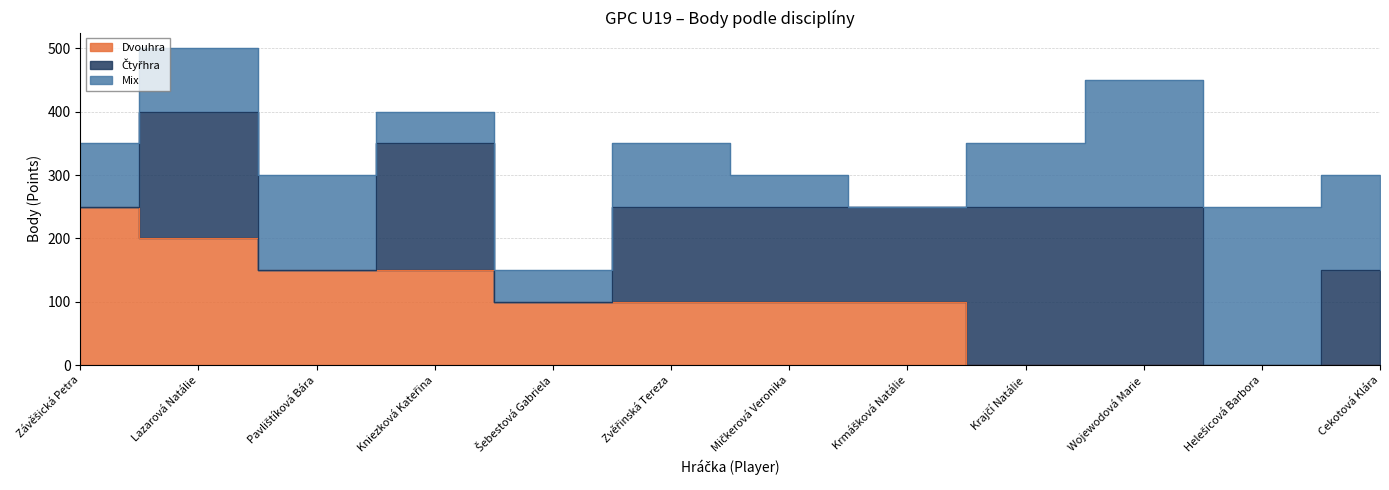

Reading left to right, extract all data points from this chart.

Dvouhra: 250	200	150	150	100	100	100	100	0	0	0	0
Čtyřhra: 0	200	0	200	0	150	150	150	250	250	0	150
Mix: 100	100	150	50	50	100	50	0	100	200	250	150